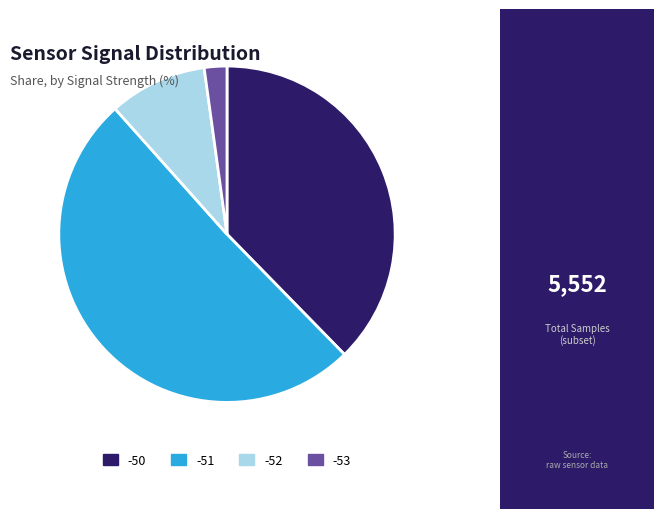

Do -52 and -50 together represent more than half of the pie?

No